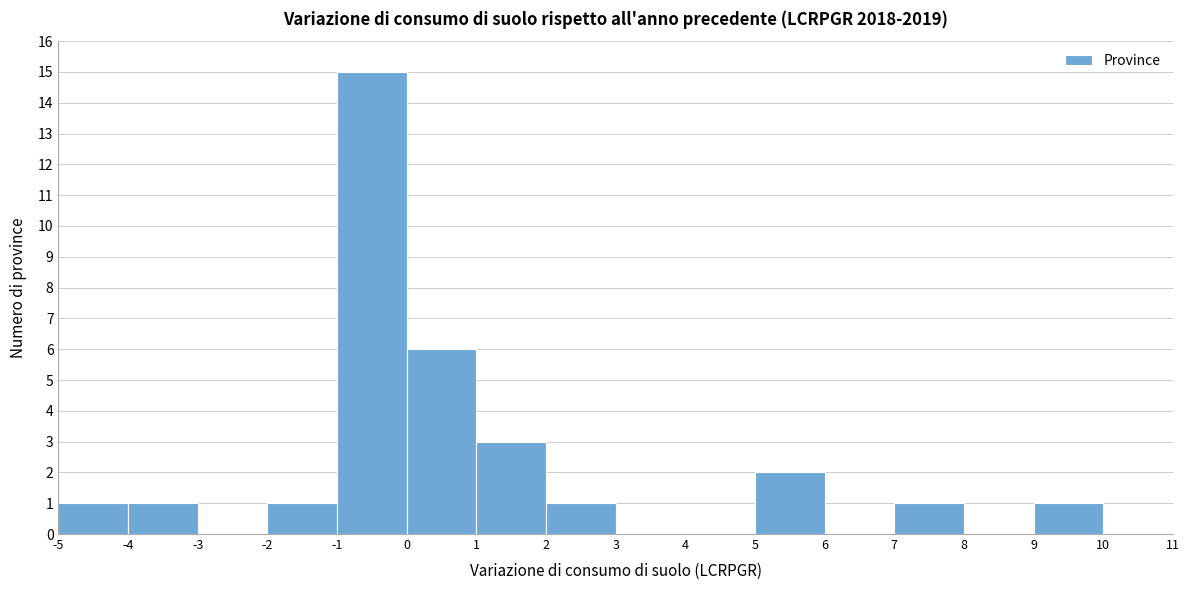

Reading left to right, list every bar in this chart as the range it spans on the x-axis followed by its height. The values are not printed on the chart, so give them approximately, as read against the axis.

-5 to -4: 1
-4 to -3: 1
-3 to -2: 0
-2 to -1: 1
-1 to 0: 15
0 to 1: 6
1 to 2: 3
2 to 3: 1
3 to 4: 0
4 to 5: 0
5 to 6: 2
6 to 7: 0
7 to 8: 1
8 to 9: 0
9 to 10: 1
10 to 11: 0